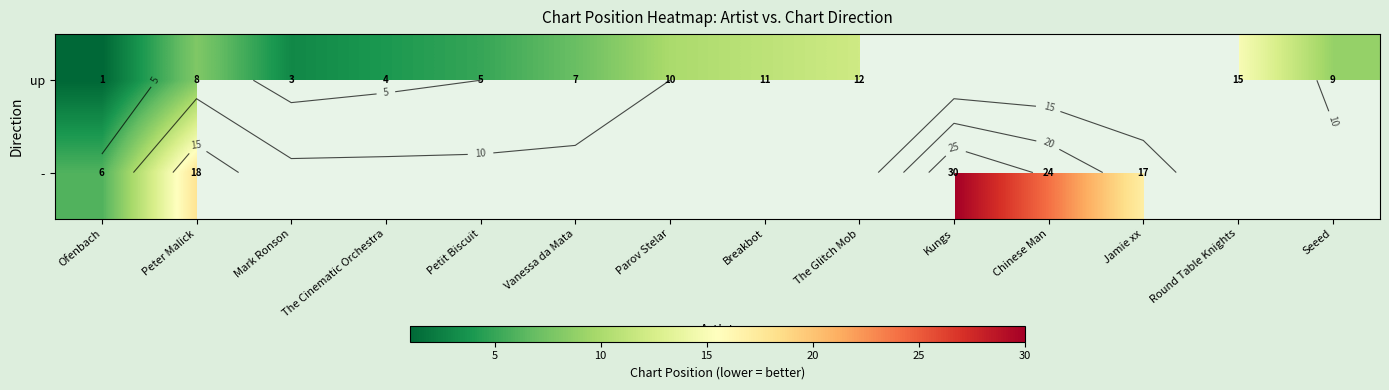

Rank the categories by up value from lowest to highest.

Ofenbach, Mark Ronson, The Cinematic Orchestra, Petit Biscuit, Vanessa da Mata, Peter Malick, Seeed, Parov Stelar, Breakbot, The Glitch Mob, Kungs, Chinese Man, Jamie xx, Round Table Knights